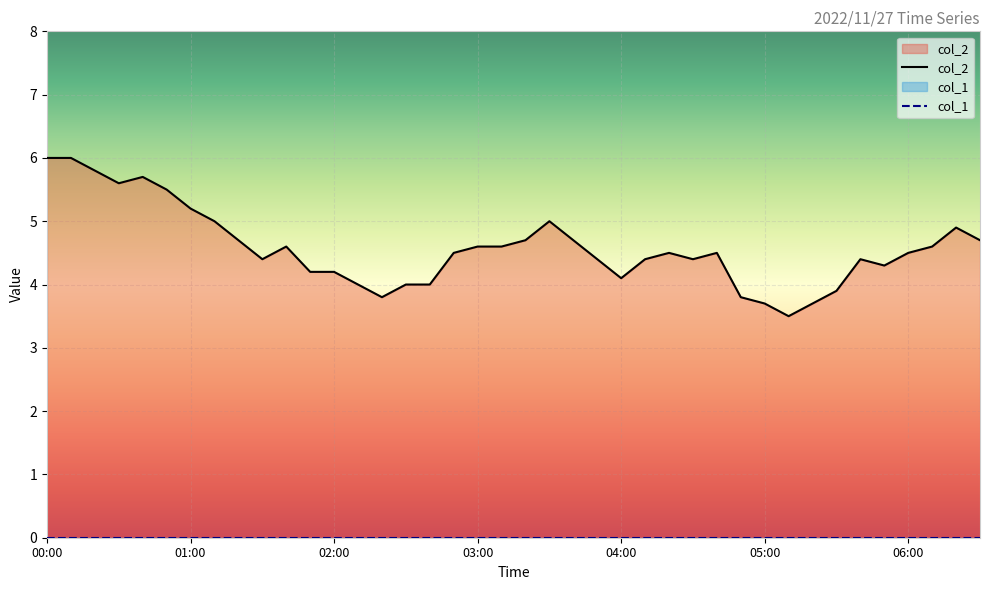

Which category has the highest value across all series?

00:00